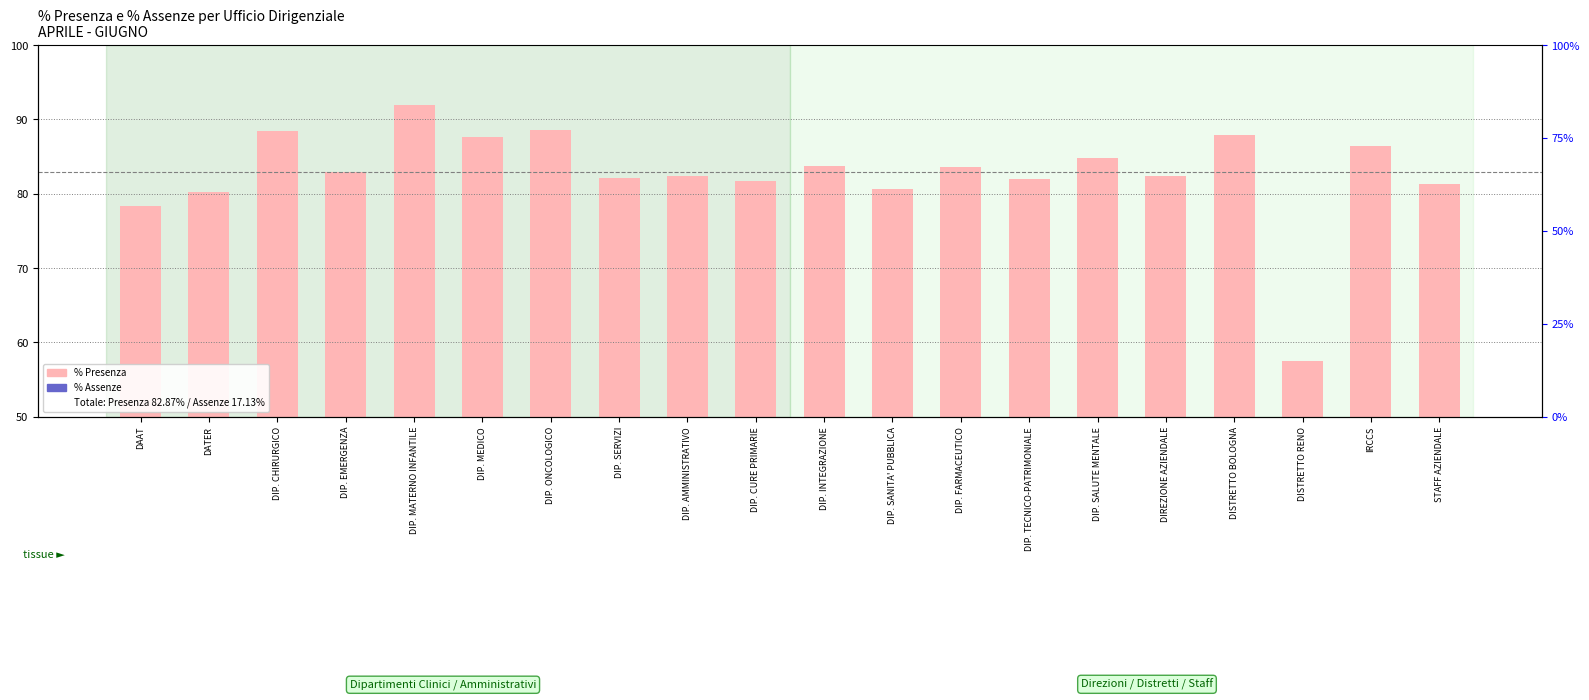

Reading left to right, list all the values displayed in this chart.

% Presenza: 78.4	80.3	88.4	83.0	91.9	87.6	88.5	82.1	82.4	81.8	83.7	80.6	83.6	82.0	84.8	82.4	87.9	57.5	86.5	81.3
% Assenze: 21.6	19.7	11.6	17.0	8.1	12.4	11.5	17.9	17.6	18.2	16.3	19.4	16.4	18.0	15.2	17.6	12.1	42.5	13.5	18.7